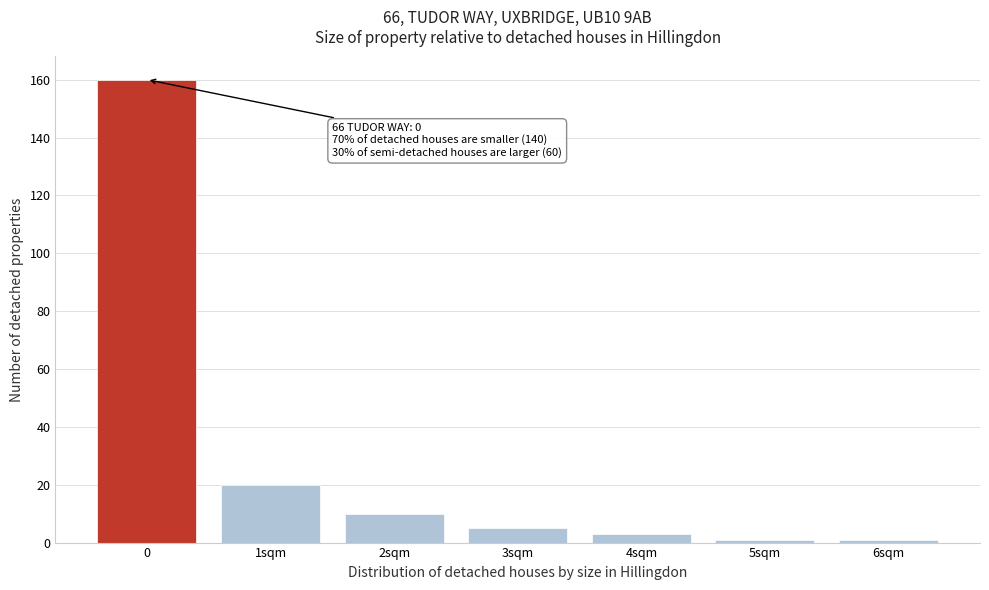

Reading left to right, extract all data points from this chart.

160	20	10	5	3	1	1